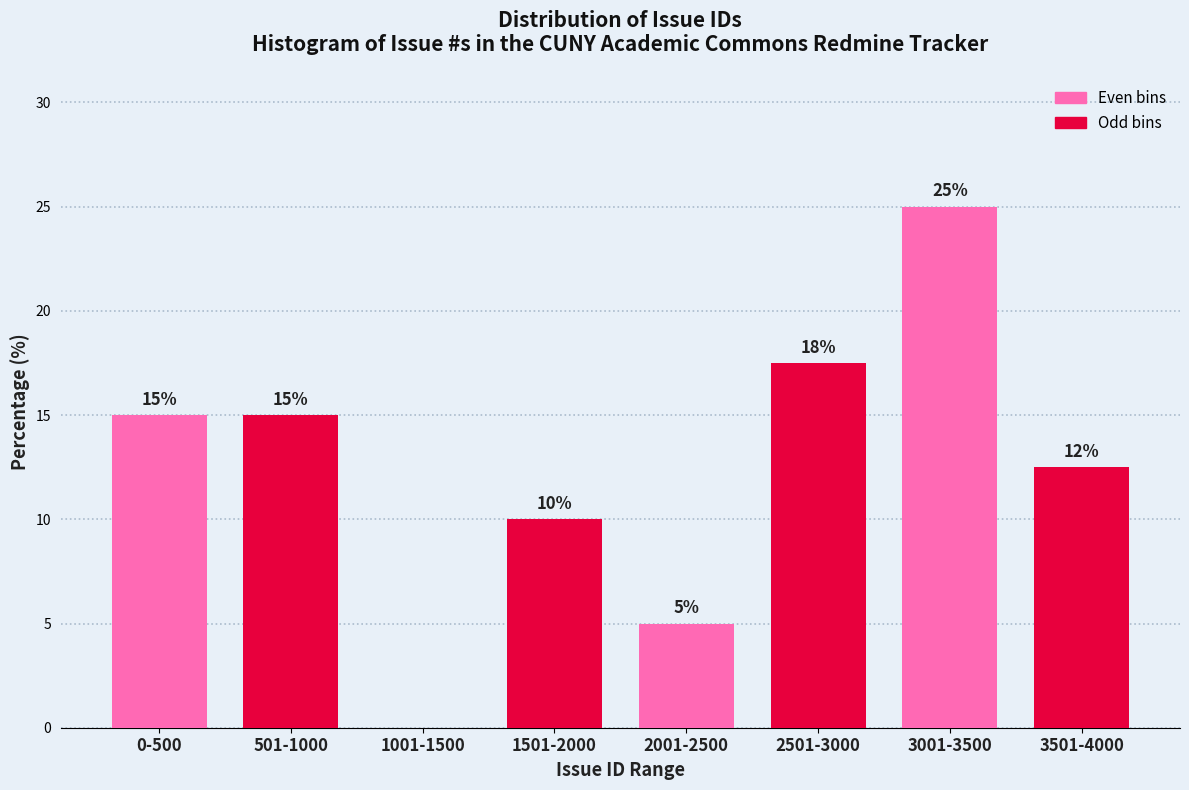

Between 3501-4000 and 2001-2500, which is larger?

3501-4000